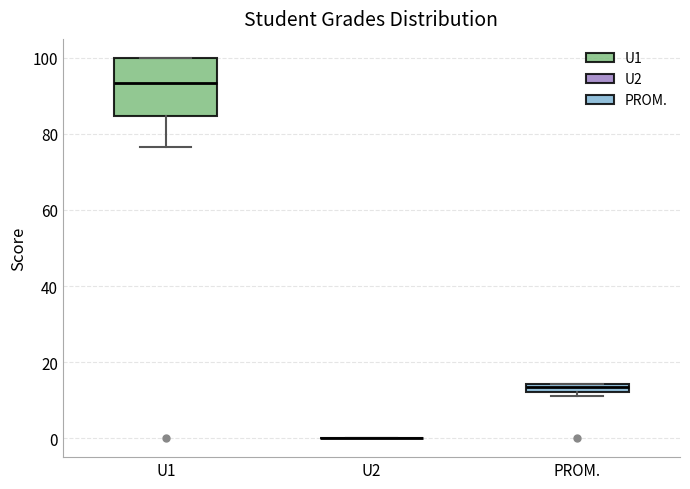

Which box is the tallest, from its lower edge to its upper edge?

U1